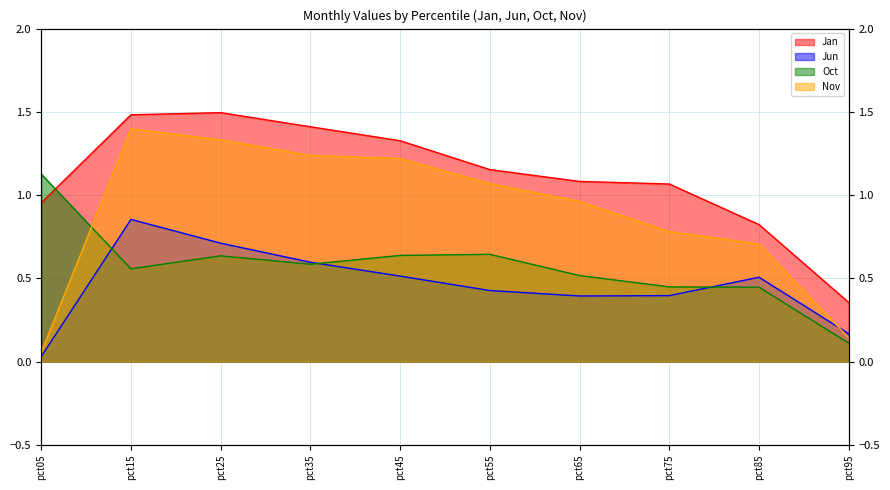

Reading left to right, transcribe all the data shown in this chart.

Jan: 1.0	1.5	1.5	1.4	1.3	1.2	1.1	1.1	0.8	0.4
Jun: 0.0	0.9	0.7	0.6	0.5	0.4	0.4	0.4	0.5	0.2
Oct: 1.1	0.6	0.6	0.6	0.6	0.6	0.5	0.4	0.4	0.1
Nov: 0.1	1.4	1.3	1.2	1.2	1.1	1.0	0.8	0.7	0.1